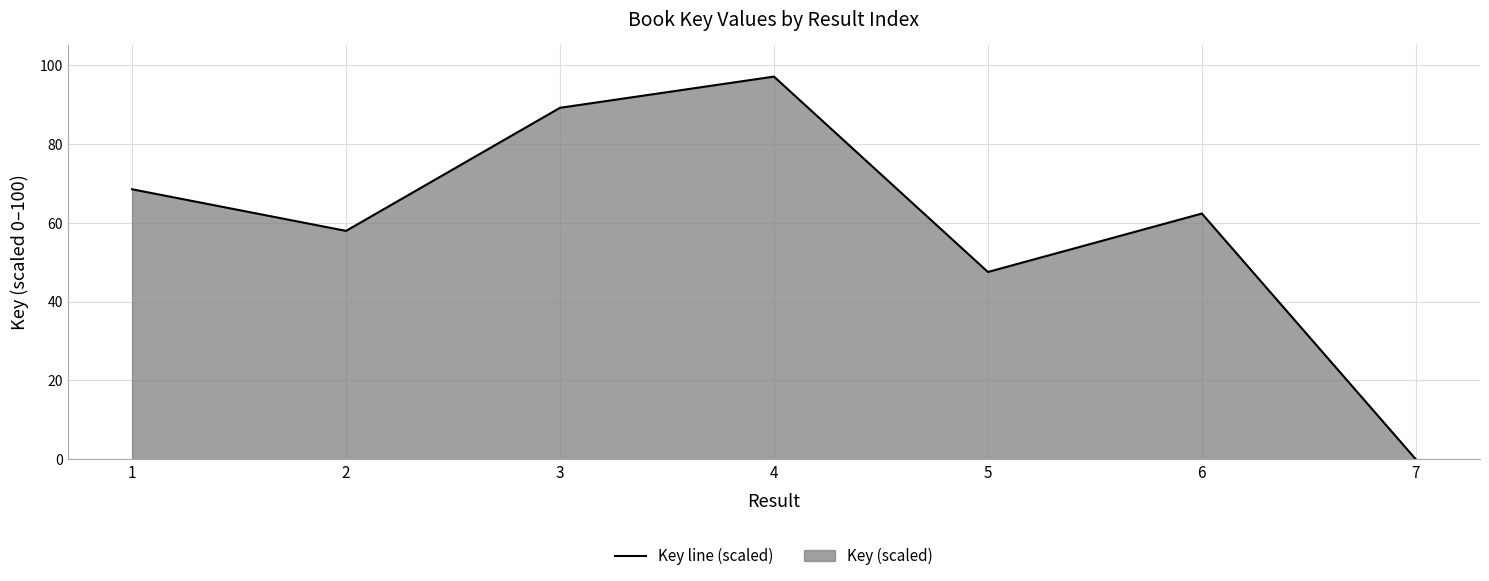

What is the change in value from 2 to 6?

+4.4